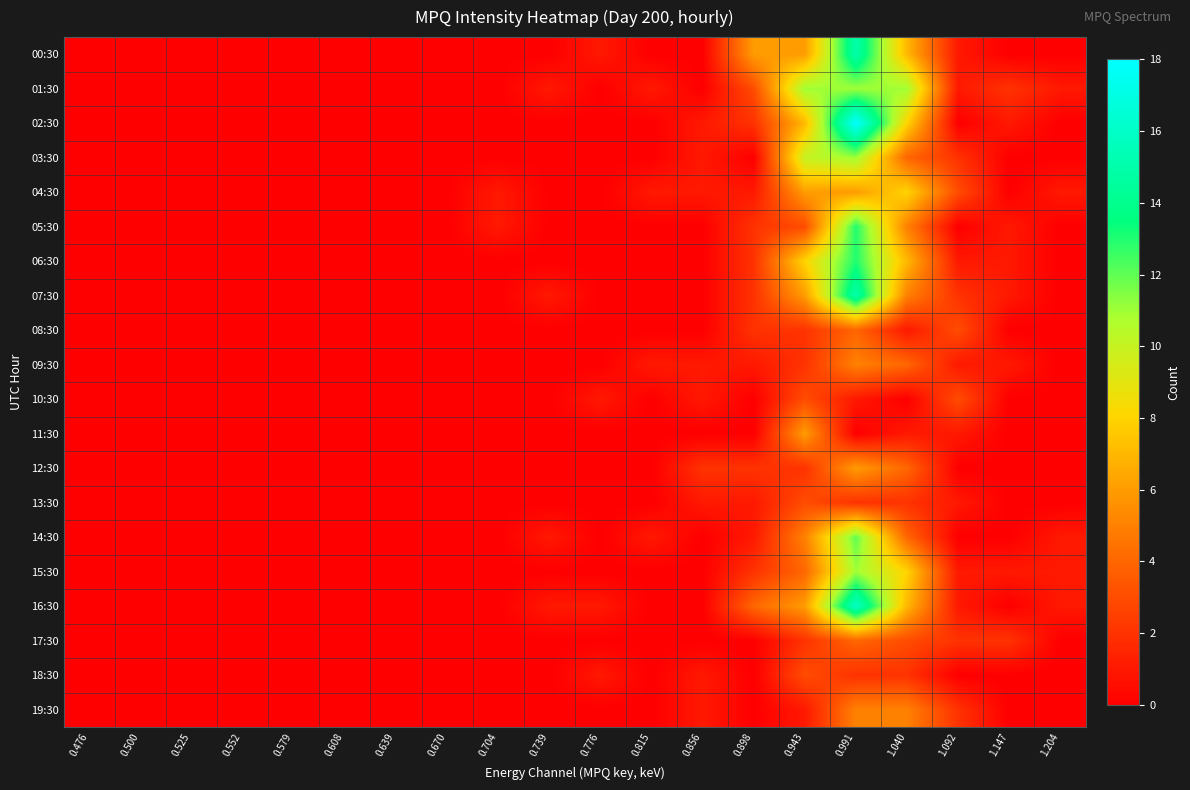

How many distinct data groups are displayed?

20